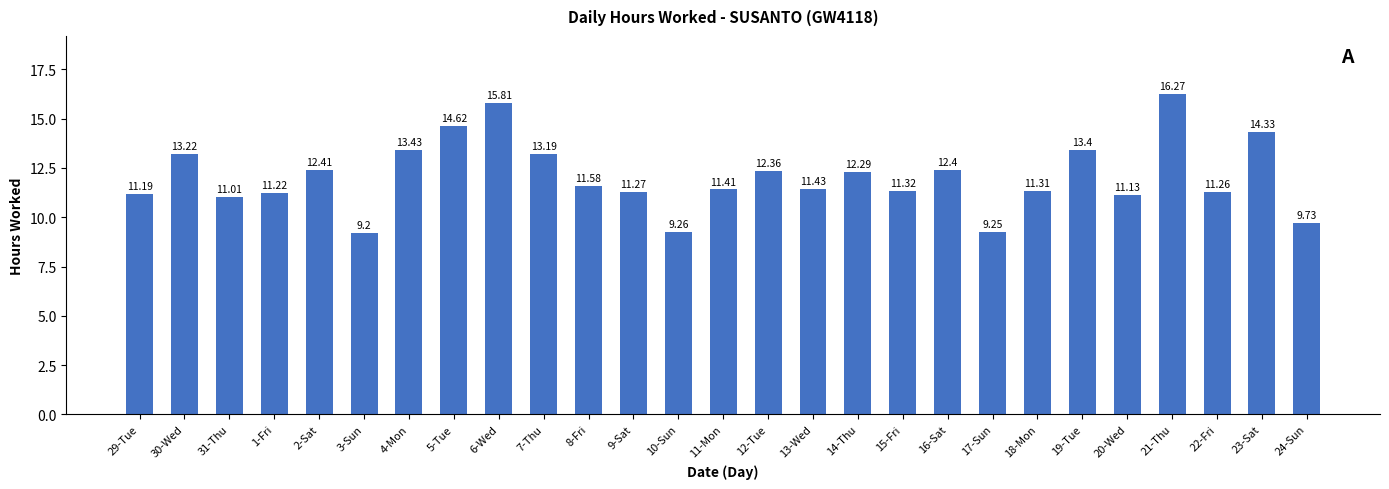

How many series are shown in this chart?

1